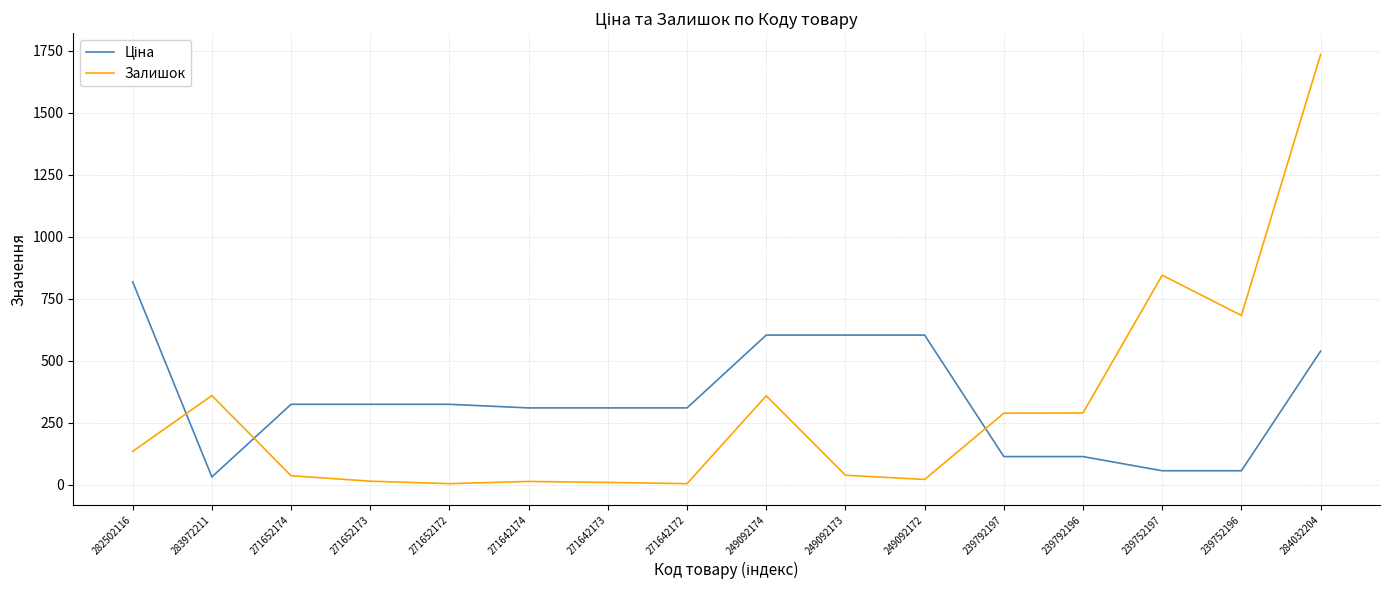

Where is Залишок nearest to the value 869?

239752197